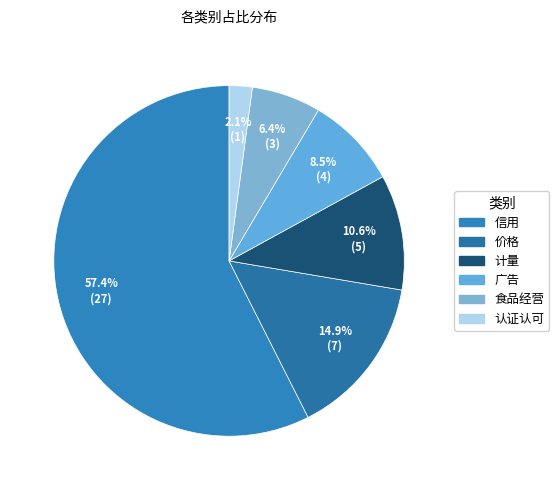

The 信用 slice represents 57% of the pie. True or false?

True